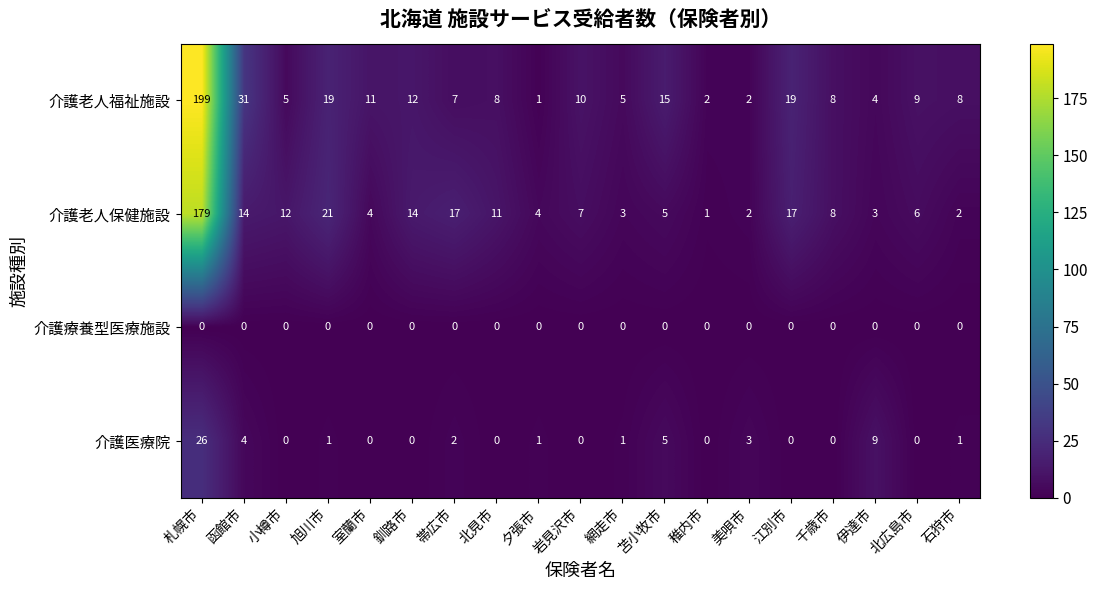

Between 旭川市 and 帯広市, which series saw the biggest shift?

介護老人福祉施設